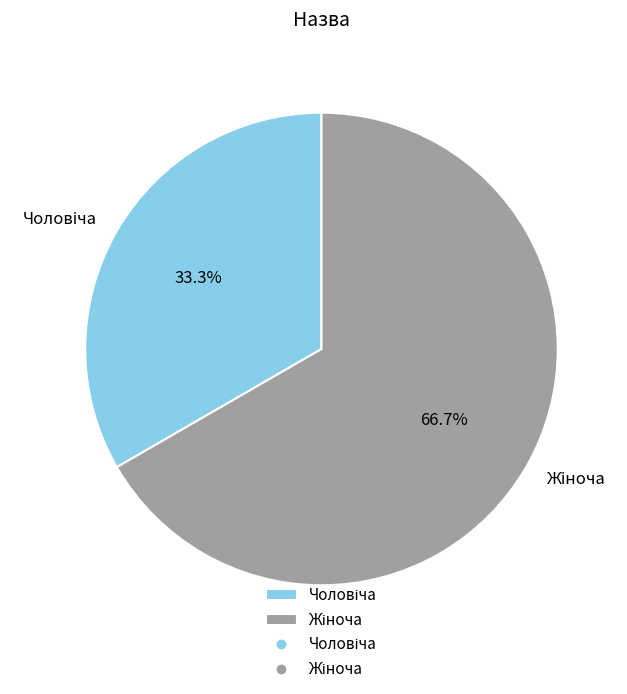

Is there any slice that represents more than half of the pie?

Yes